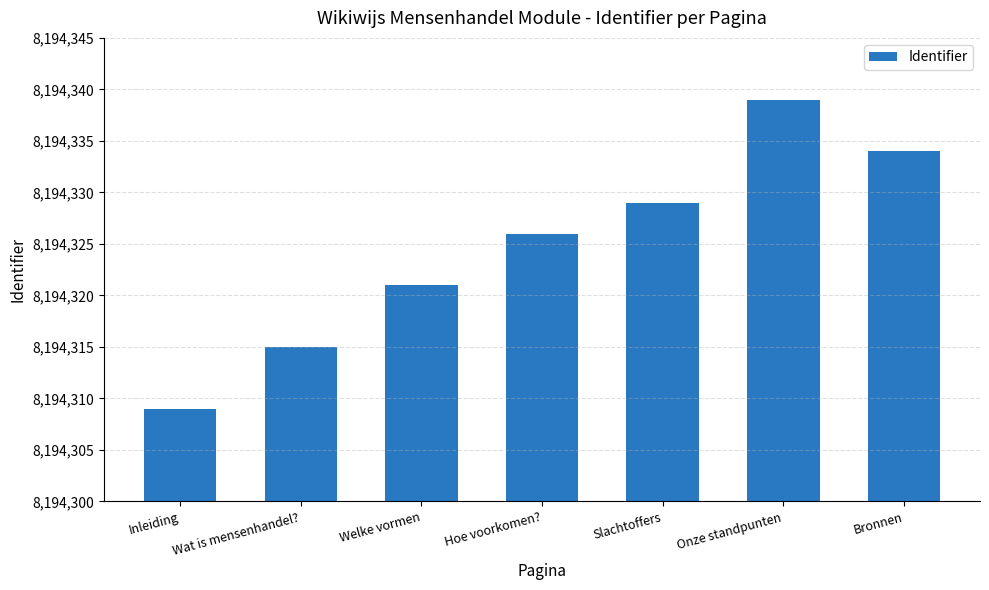

How many values are between 8194315 and 8194334?

5